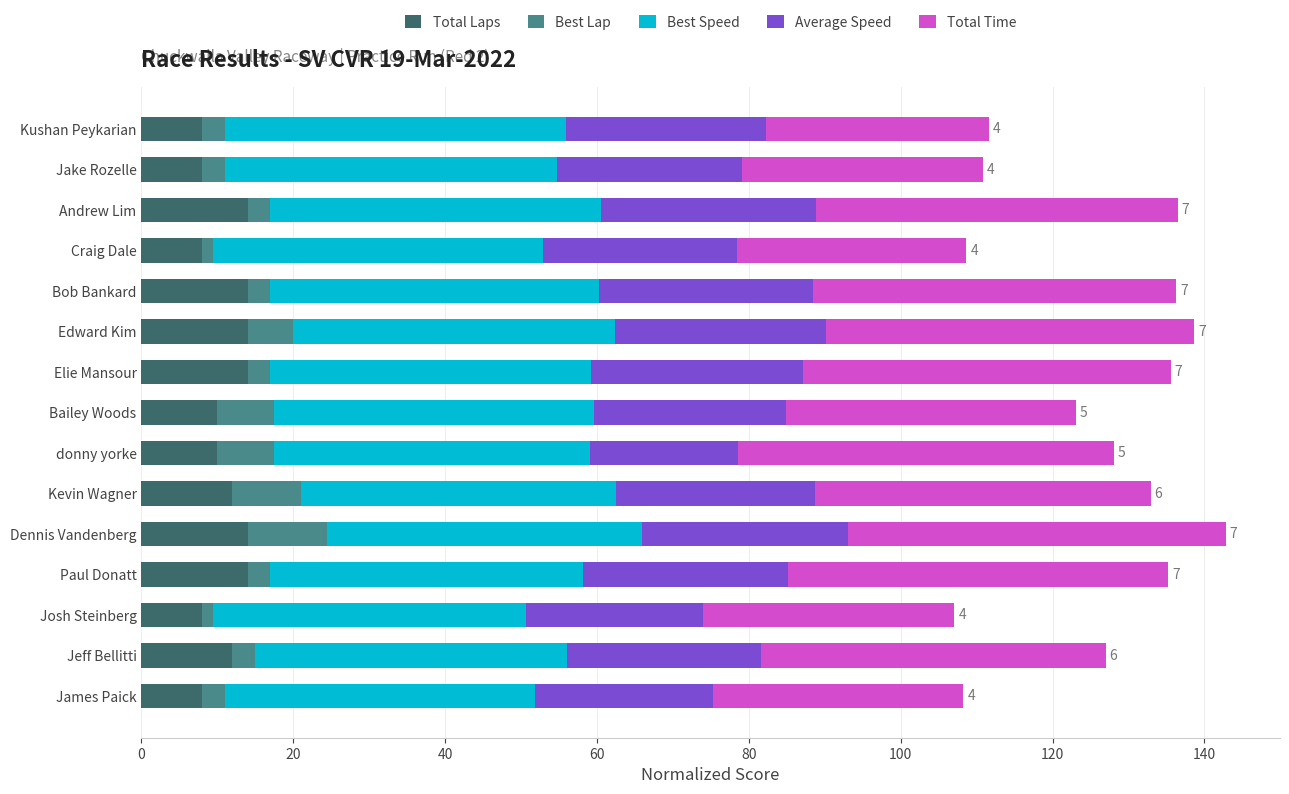

True or false: Total Laps has a value of 14.0 at Andrew Lim.

True